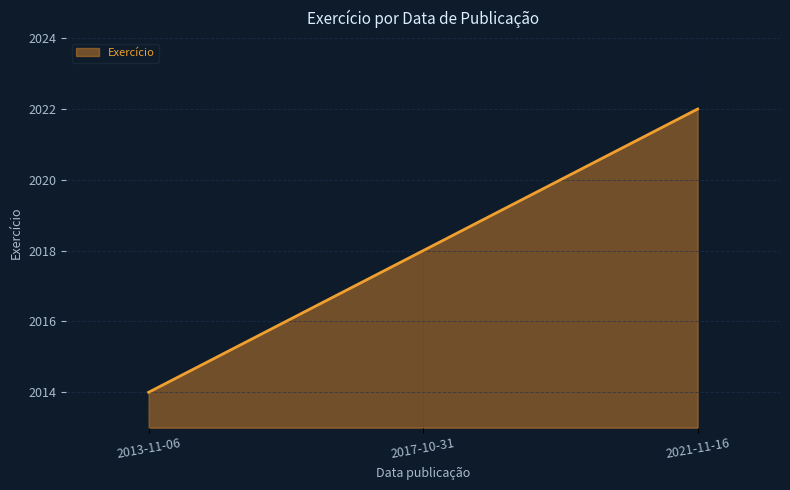

Does the chart have visible grid lines?

Yes